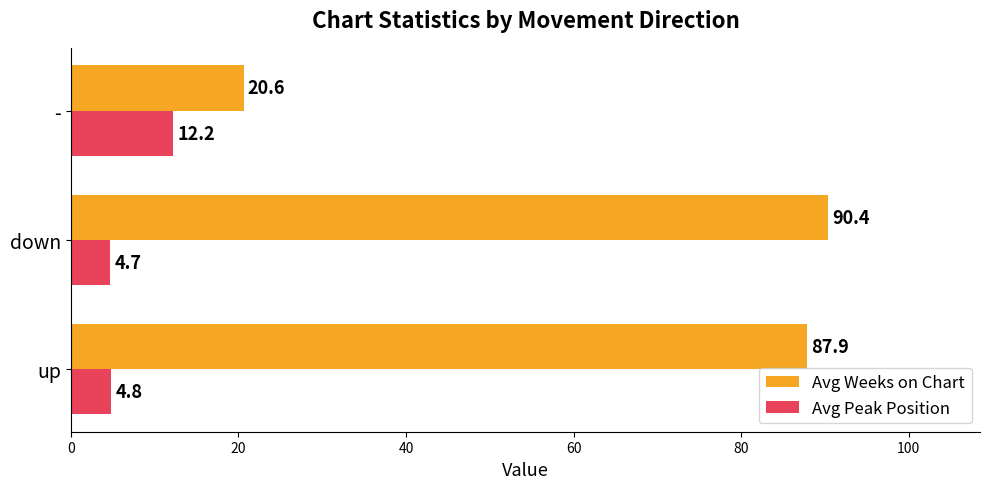

The value of Avg Peak Position at - is 6.2. True or false?

False